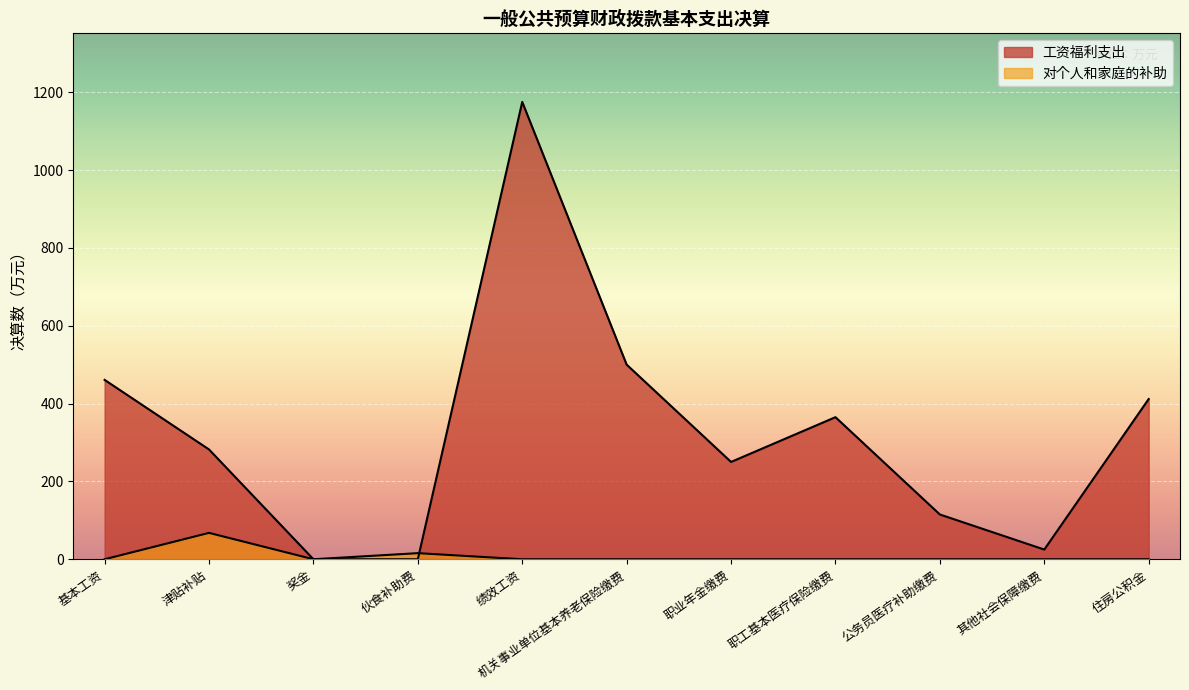

What is the average value of the 工资福利支出 series?

325.8